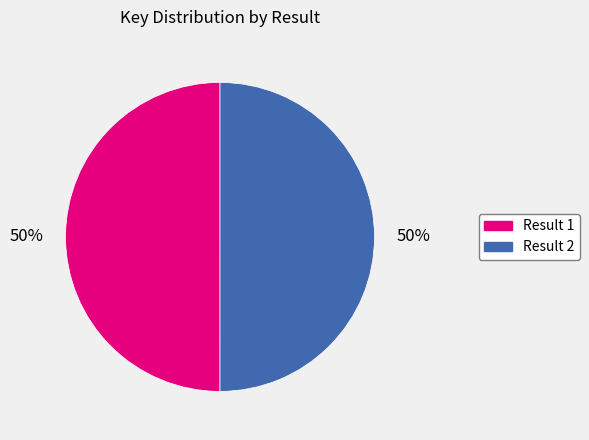

The Result 1 slice represents 50% of the pie. True or false?

True